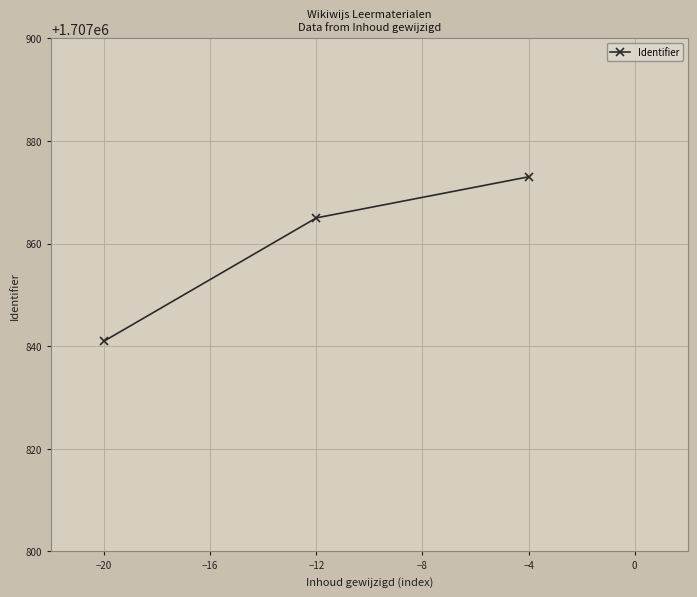

What is the change in value from −20 to −12?

+24